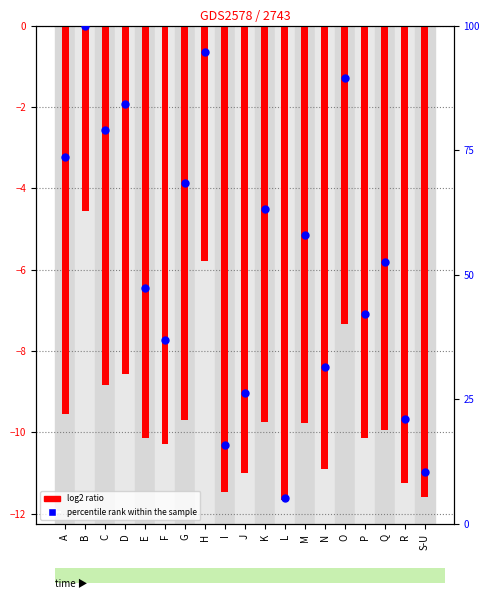

Which series has the largest Y range (max minus min)?

percentile rank within the sample